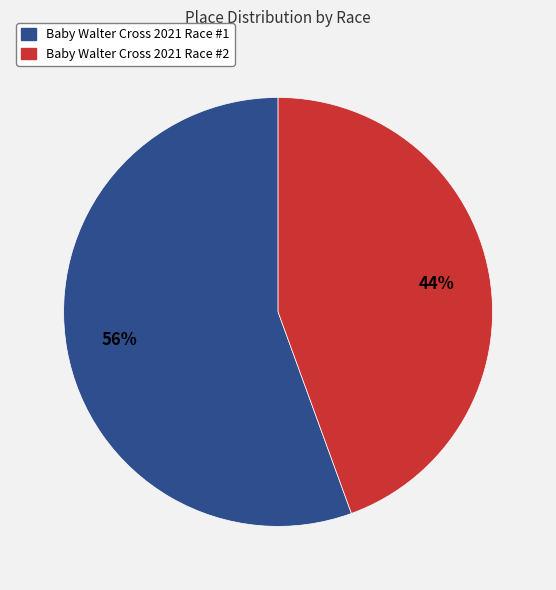

Is the sum of Baby Walter Cross 2021 Race #1 and Baby Walter Cross 2021 Race #2 greater than half?

Yes